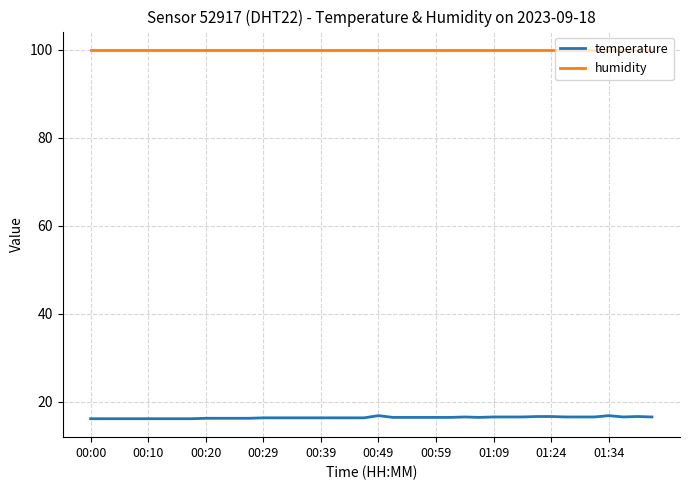

True or false: temperature and humidity cross at least once.

False